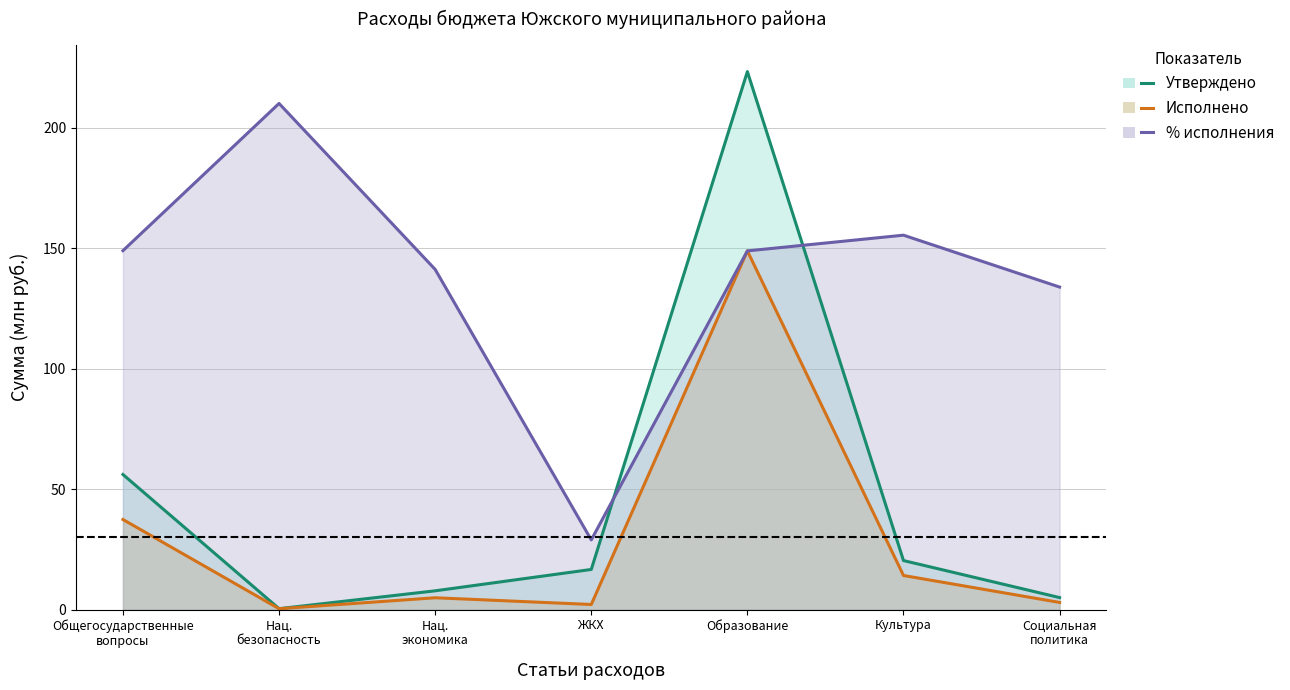

Reading left to right, transcribe all the data shown in this chart.

Утверждено — линия: 56.1	0.4	7.8	16.7	223.4	20.4	5.0
Исполнено — линия: 37.5	0.4	5.0	2.2	149.0	14.2	3.0
% исполнения — линия: 149.1	210.2	141.3	29.0	149.0	155.5	134.0